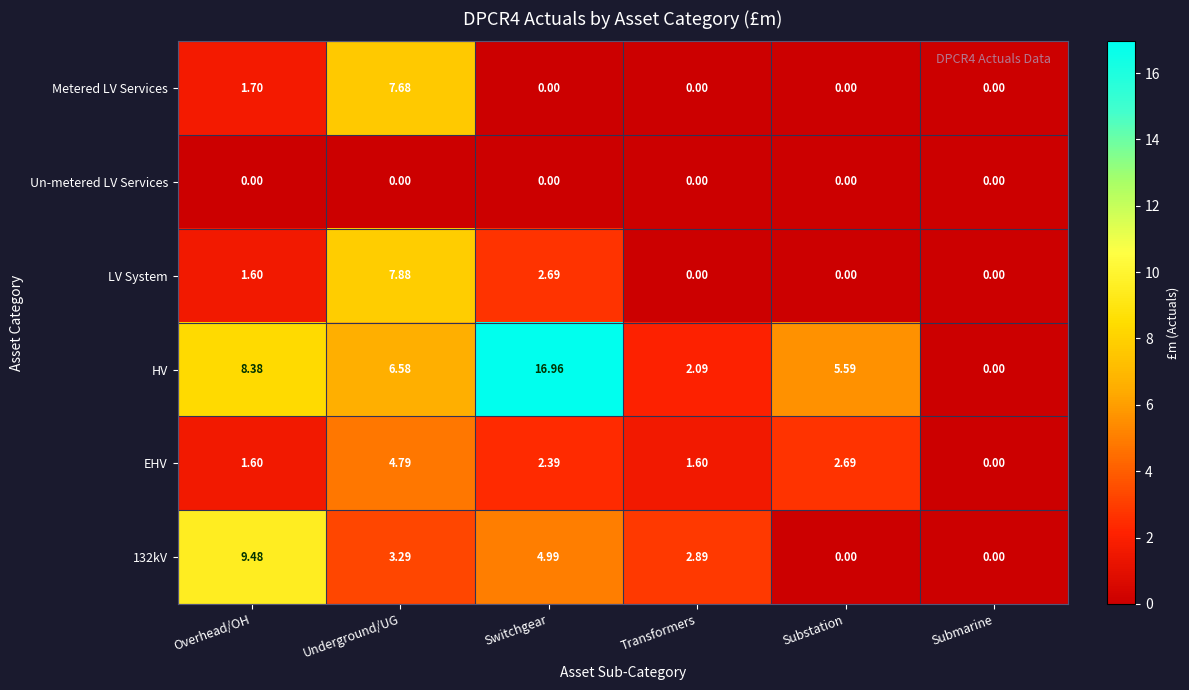

Which series has the largest total across all categories?

HV